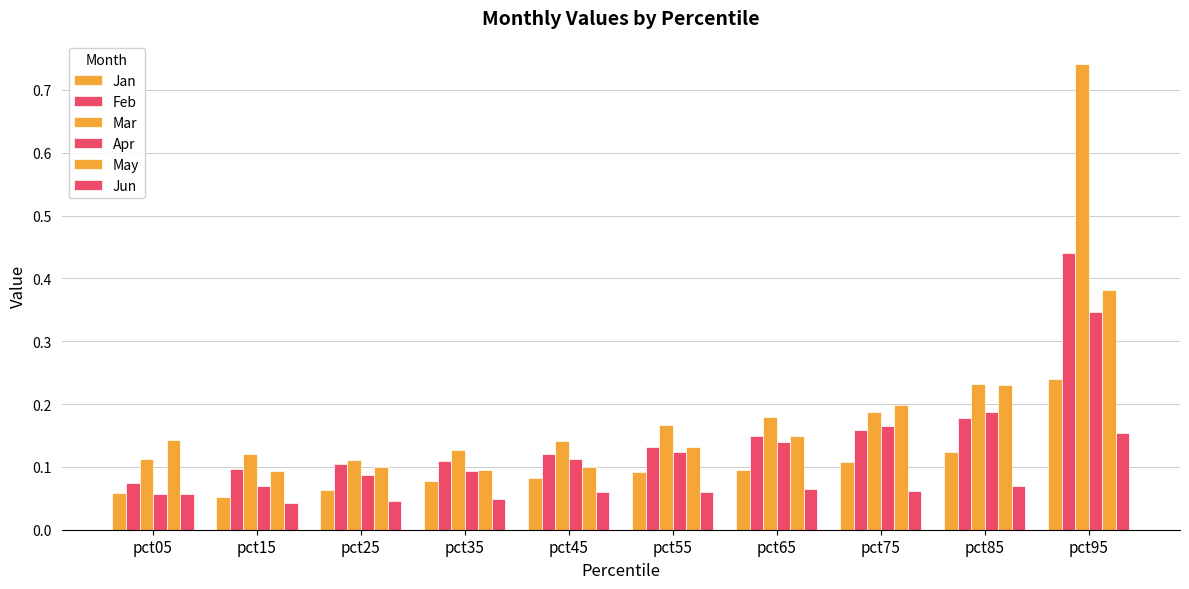

Reading left to right, extract all data points from this chart.

Jan: 0.1	0.1	0.1	0.1	0.1	0.1	0.1	0.1	0.1	0.2
Feb: 0.1	0.1	0.1	0.1	0.1	0.1	0.1	0.2	0.2	0.4
Mar: 0.1	0.1	0.1	0.1	0.1	0.2	0.2	0.2	0.2	0.7
Apr: 0.1	0.1	0.1	0.1	0.1	0.1	0.1	0.2	0.2	0.3
May: 0.1	0.1	0.1	0.1	0.1	0.1	0.1	0.2	0.2	0.4
Jun: 0.1	0.0	0.0	0.0	0.1	0.1	0.1	0.1	0.1	0.2